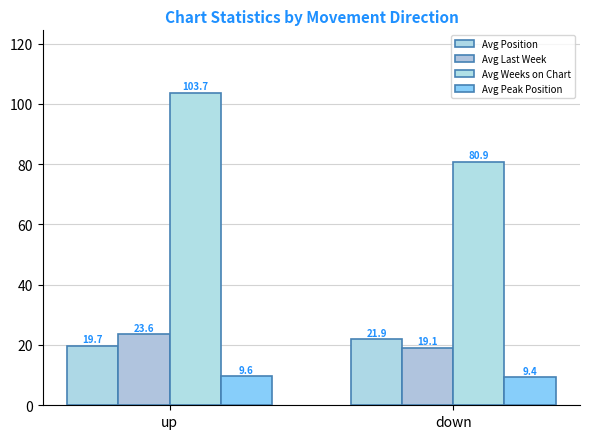

Which label corresponds to the largest value in the chart?

up